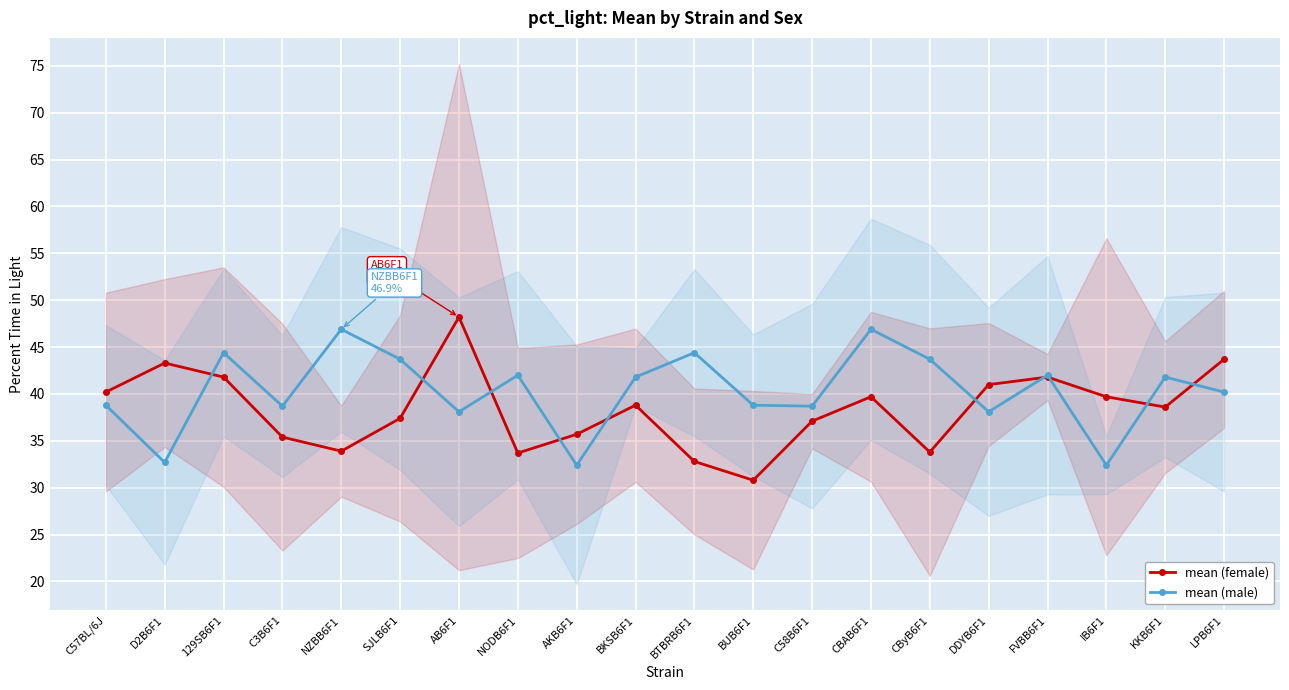

What is the label of the 4th point from the left?

C3B6F1